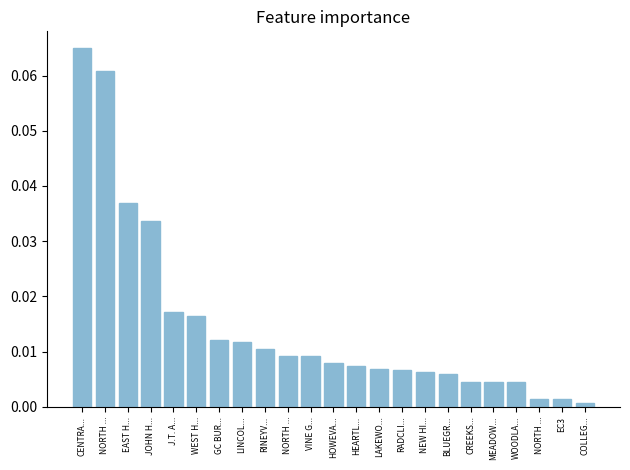

How many series are shown in this chart?

1